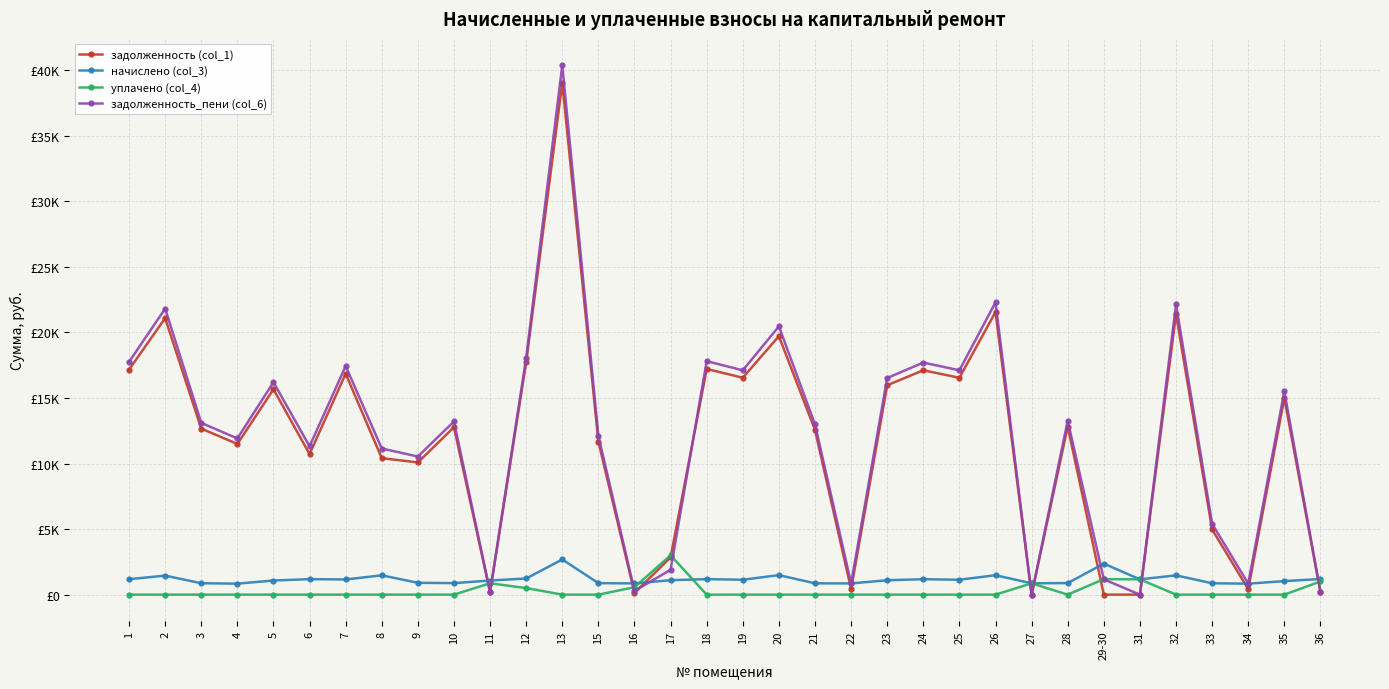

Which label corresponds to the smallest value in the chart?

27